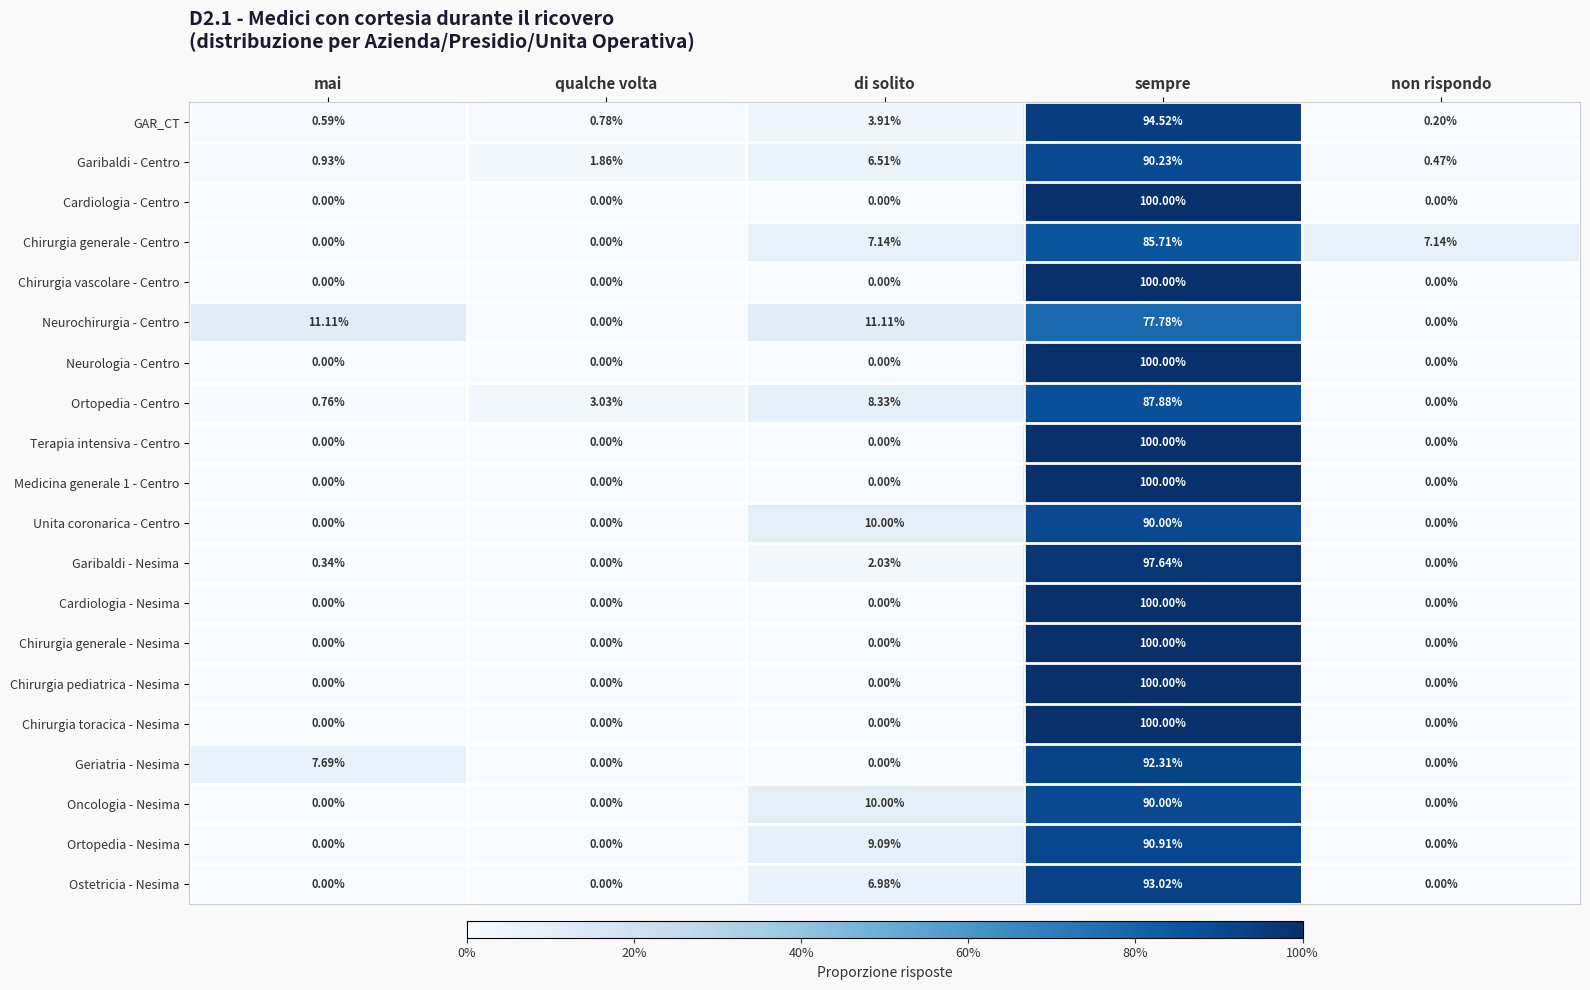

How many categories are shown in the chart?

5